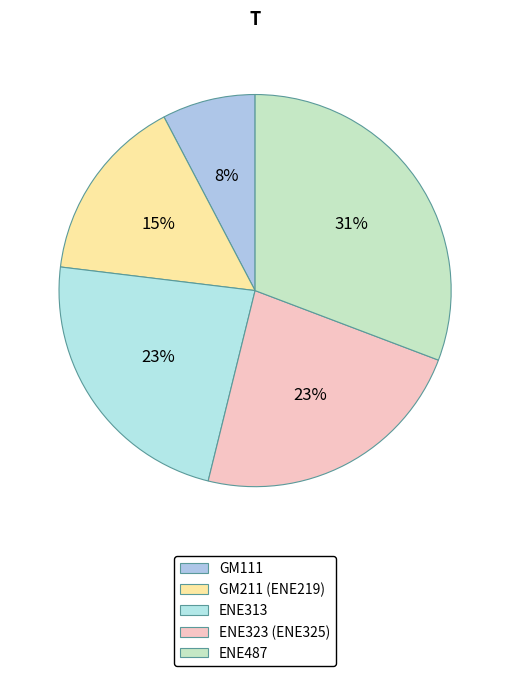

To the nearest percent, what is the difference between the largest and smallest slice percentages?

23%